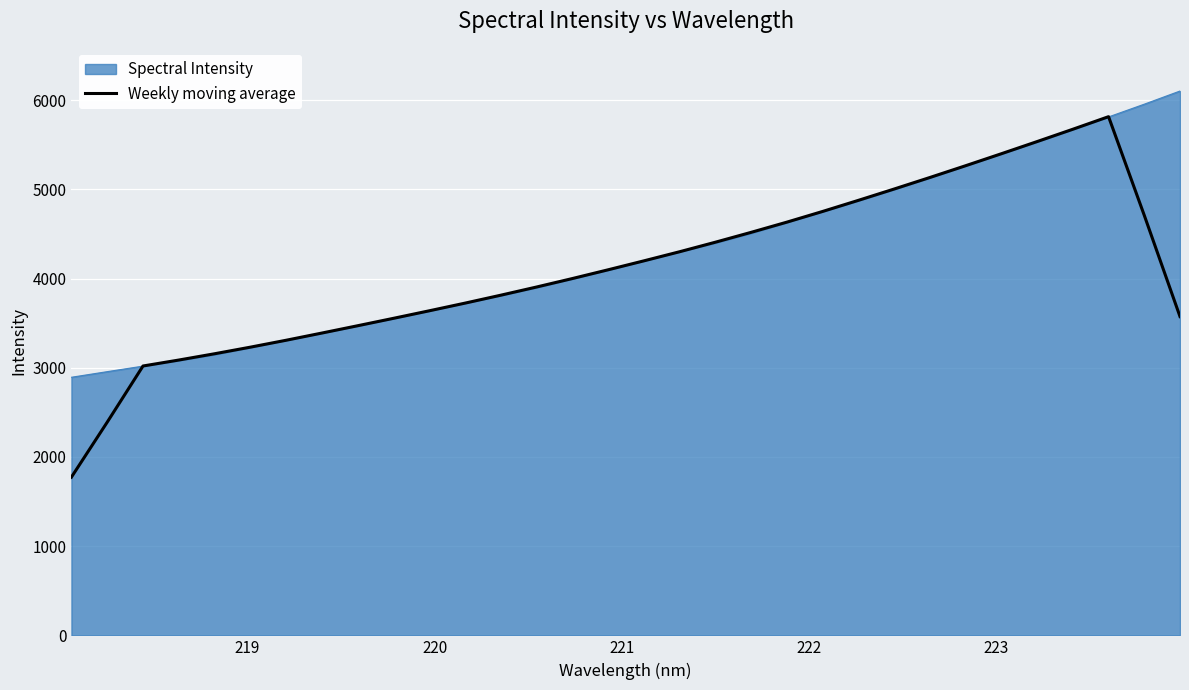

Which series has the largest range (max minus min)?

Weekly moving average